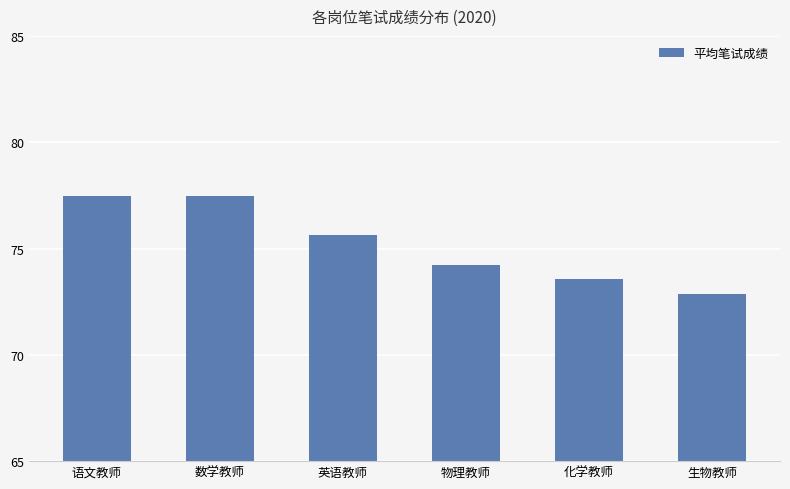

Which label corresponds to the smallest value in the chart?

生物教师